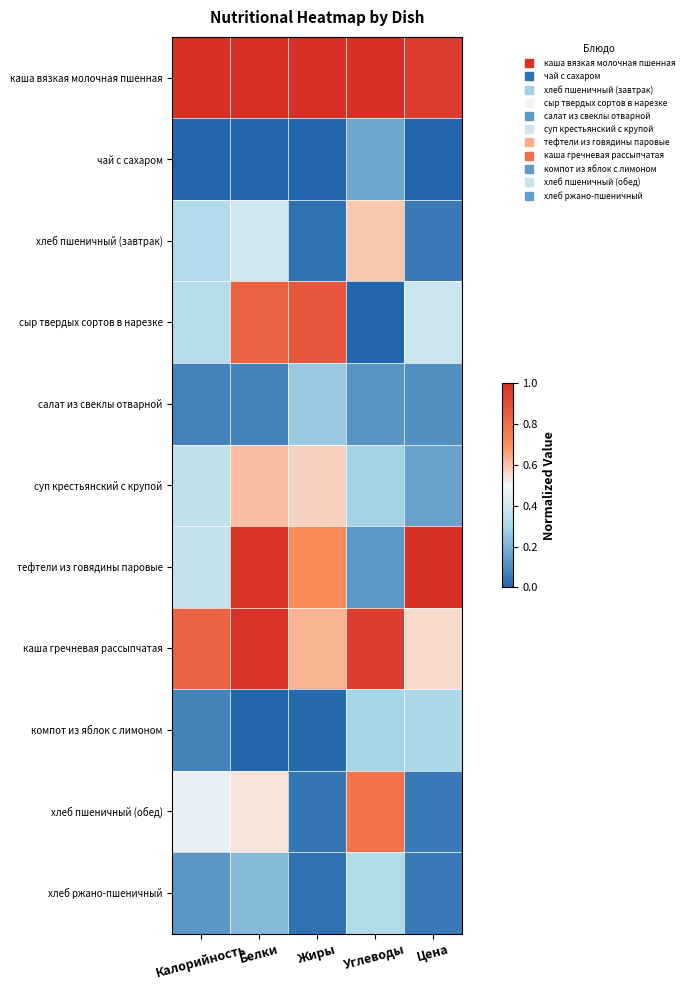

At which category does the chart reach its minimum across all series?

Калорийность